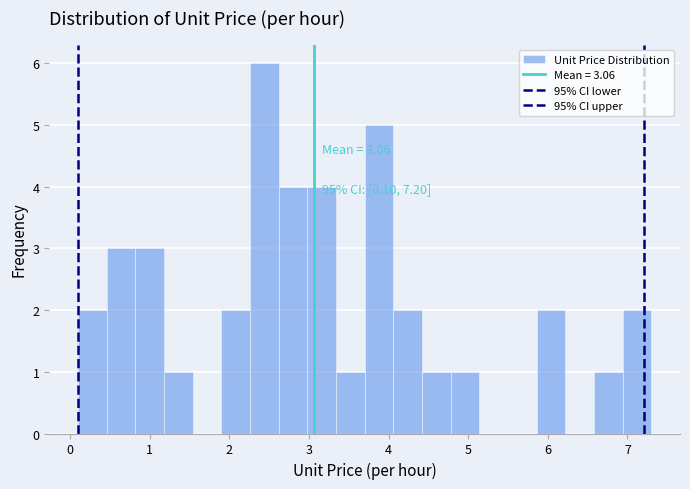

Around what value on the x-axis is the tallest bar? Give the approximate position of its centre, as read against the axis.

2.4